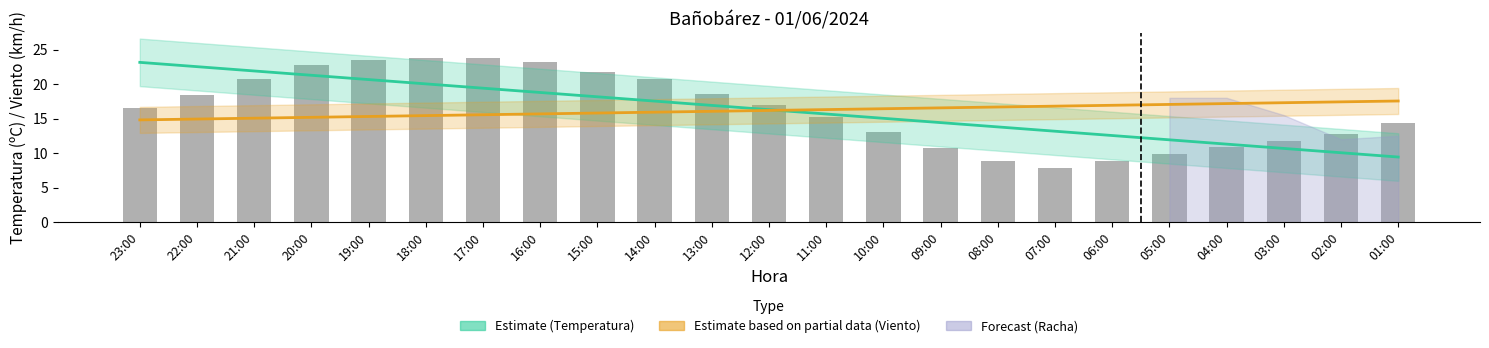

List the labels in order of Estimate based on partial data (Viento) value, largest first.

01:00, 02:00, 03:00, 04:00, 05:00, 06:00, 07:00, 08:00, 09:00, 10:00, 11:00, 12:00, 13:00, 14:00, 15:00, 16:00, 17:00, 18:00, 19:00, 20:00, 21:00, 22:00, 23:00